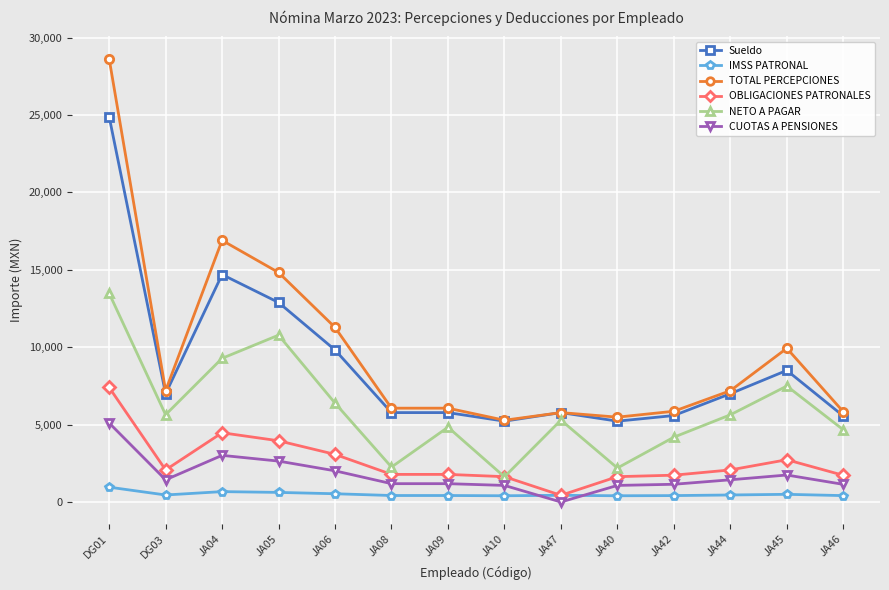

What is the spread (max minus min) of values at JA06?

10744.1